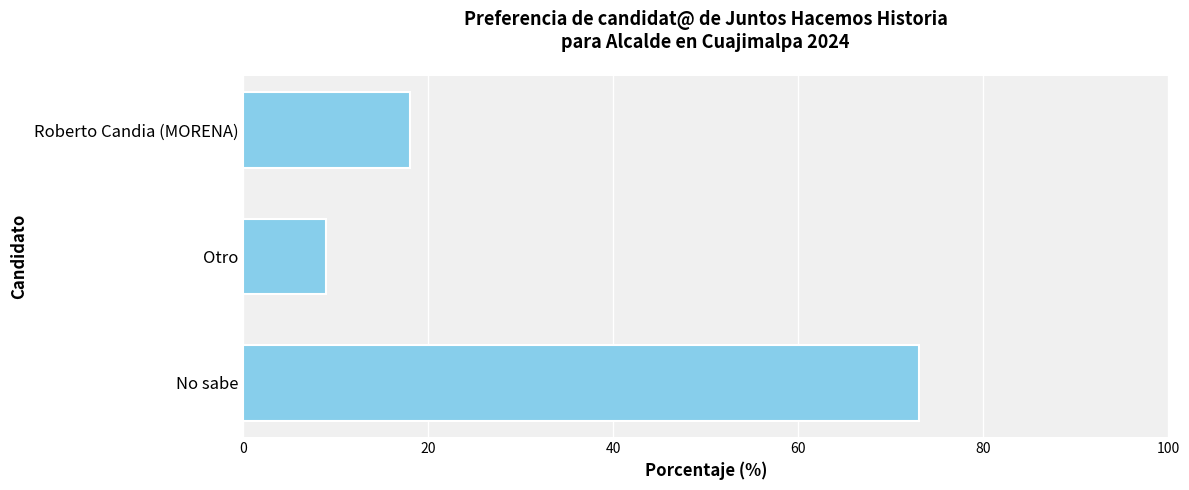

How many distinct data groups are displayed?

1